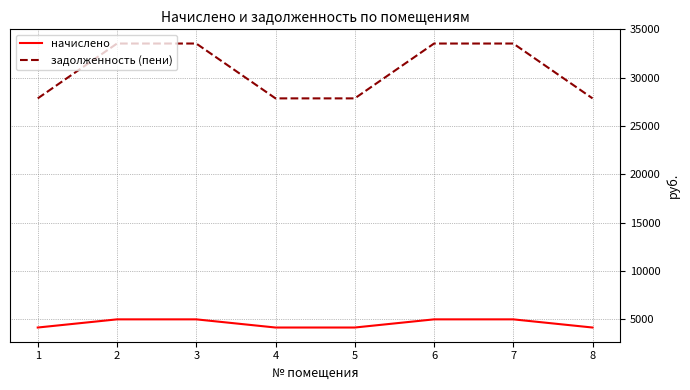

What is the difference between the maximum and minimum values in the начислено series?

844.8